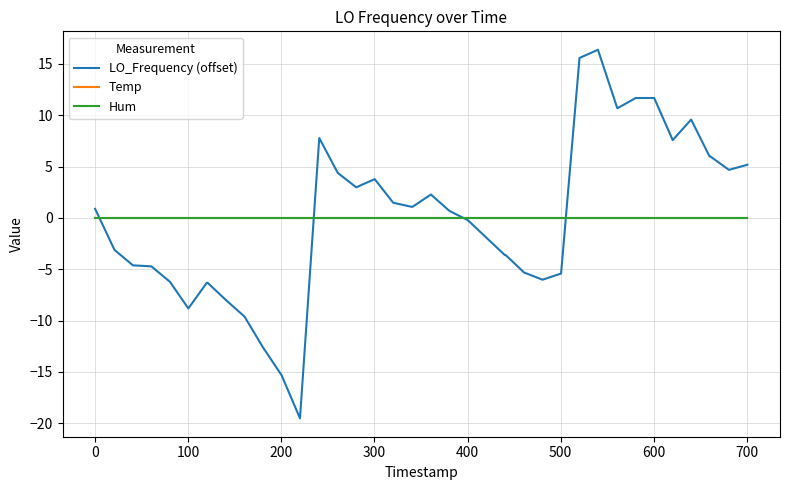

At how many categories does at least one series exceed 14?

2